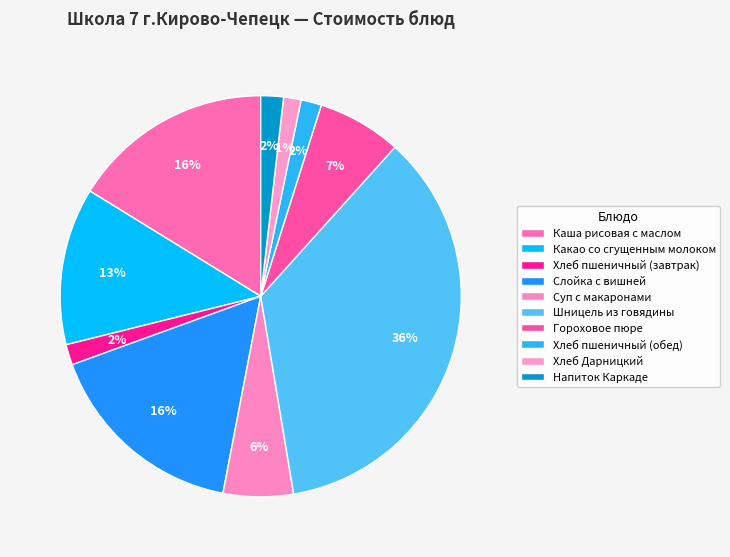

How many slices are in this pie chart?

10